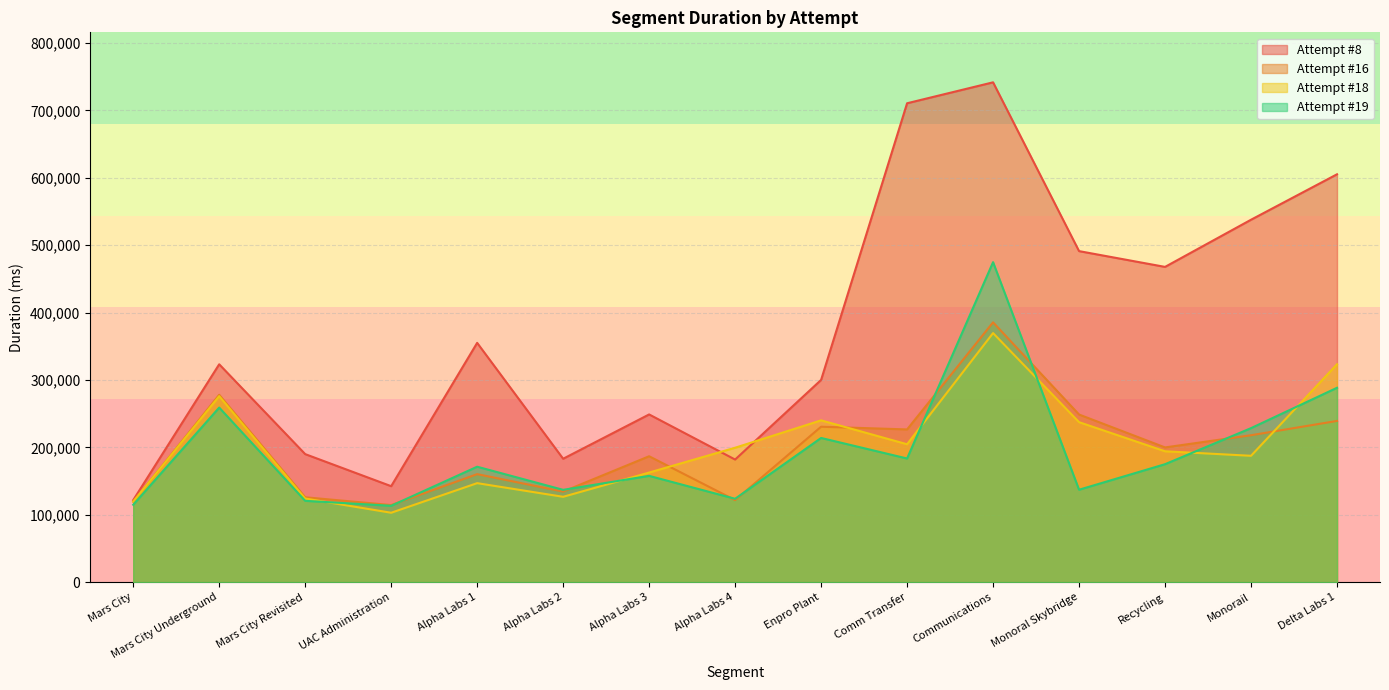

How many interior local valleys does the Attempt #19 series have?

5